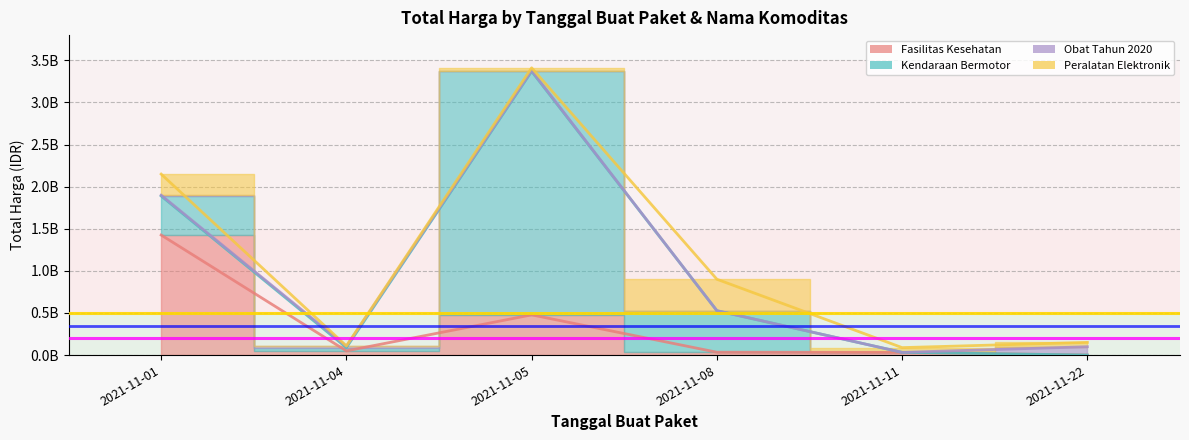

At which label does Fasilitas Kesehatan first exceed 49730040?

2021-11-01